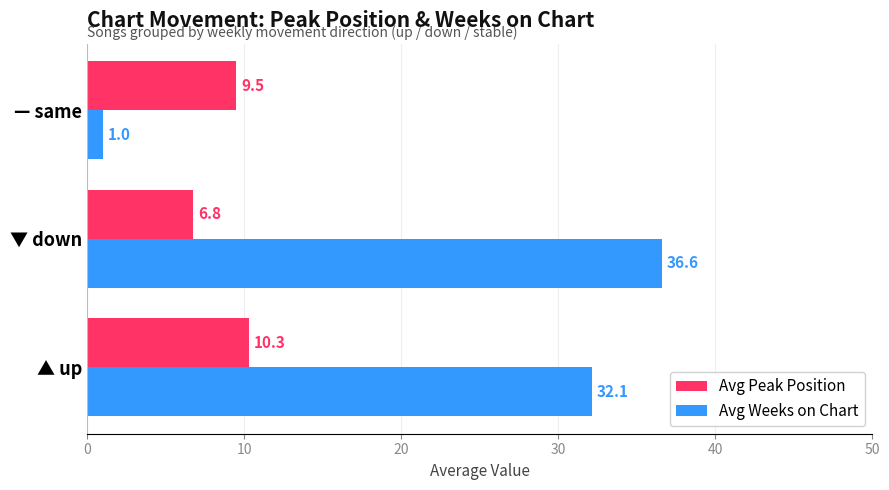

Which label corresponds to the largest value in the chart?

▼ down